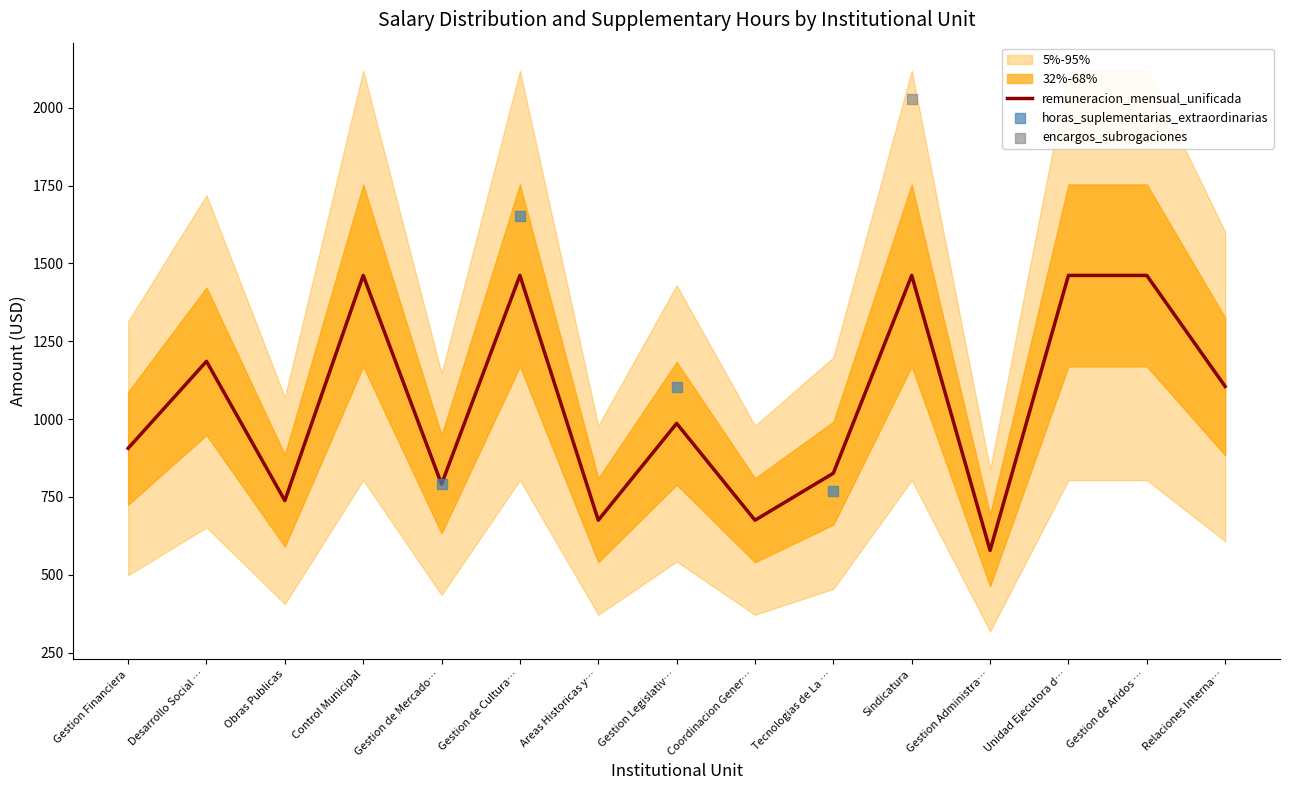

What is the highest value of the remuneracion_mensual_unificada series?

1461.3